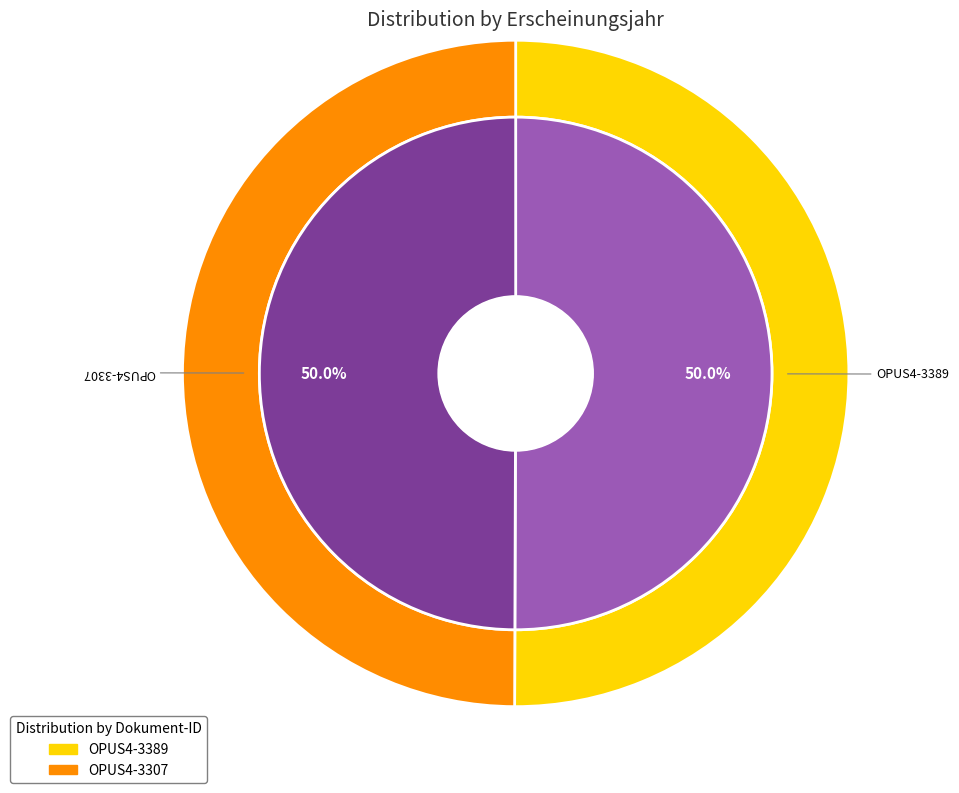

What portion of the pie excludes OPUS4-3307?

50.0%